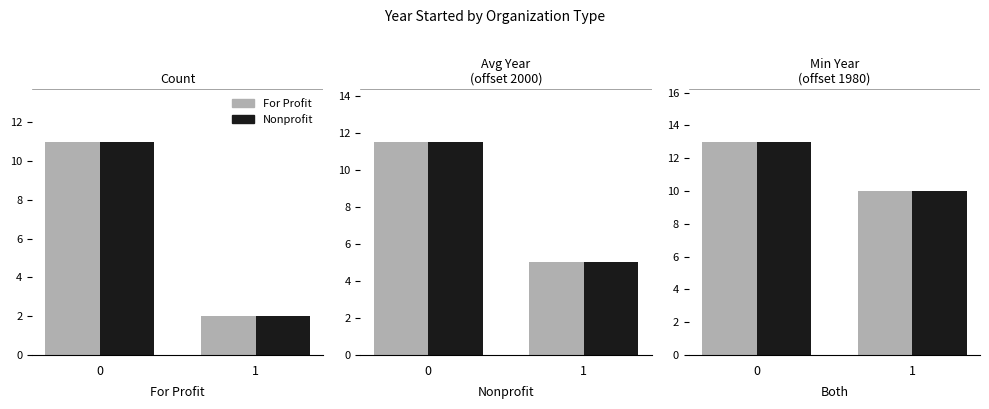

What are all the series names shown in the legend?

For Profit, Nonprofit